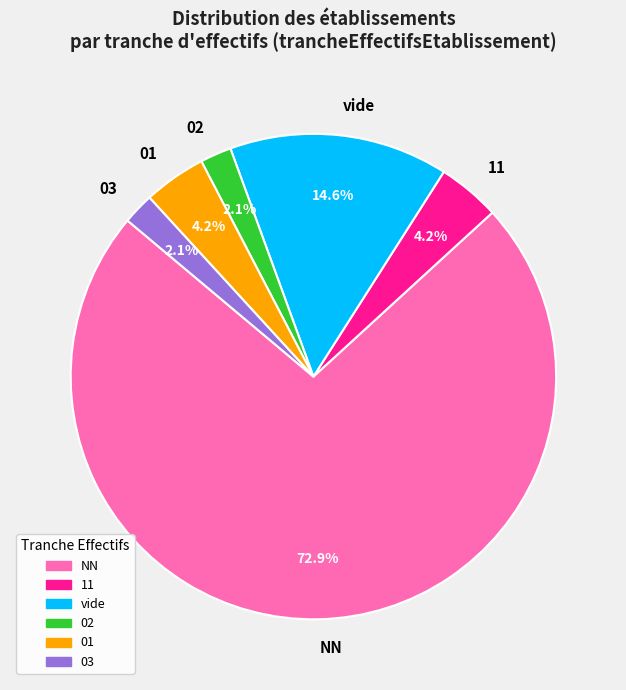

What percentage is NOT represented by vide?

85.4%